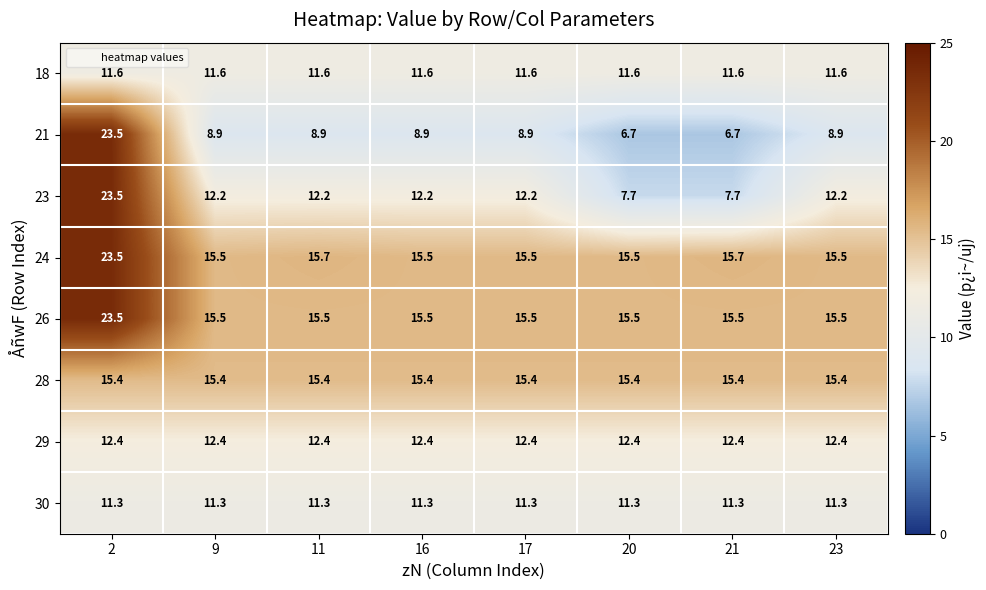

Which series changed the most between 2 and 17?

21